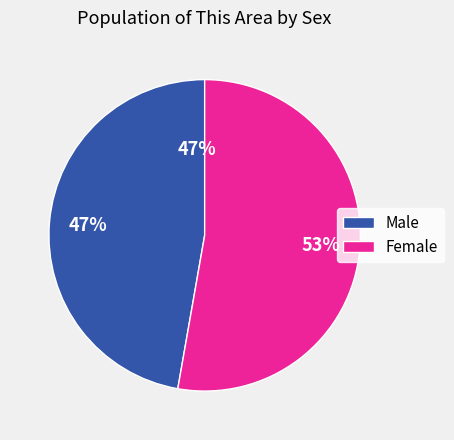

Which slice is the smallest?

Male